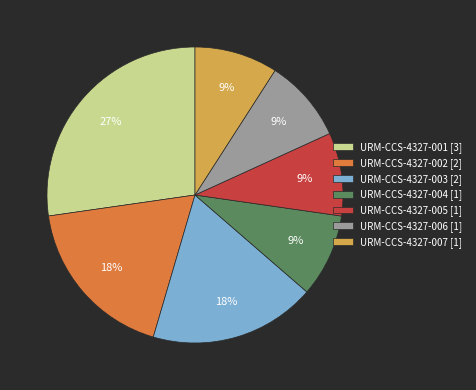

To the nearest percent, what portion does URM-CCS-4327-003 [2] represent?

18%